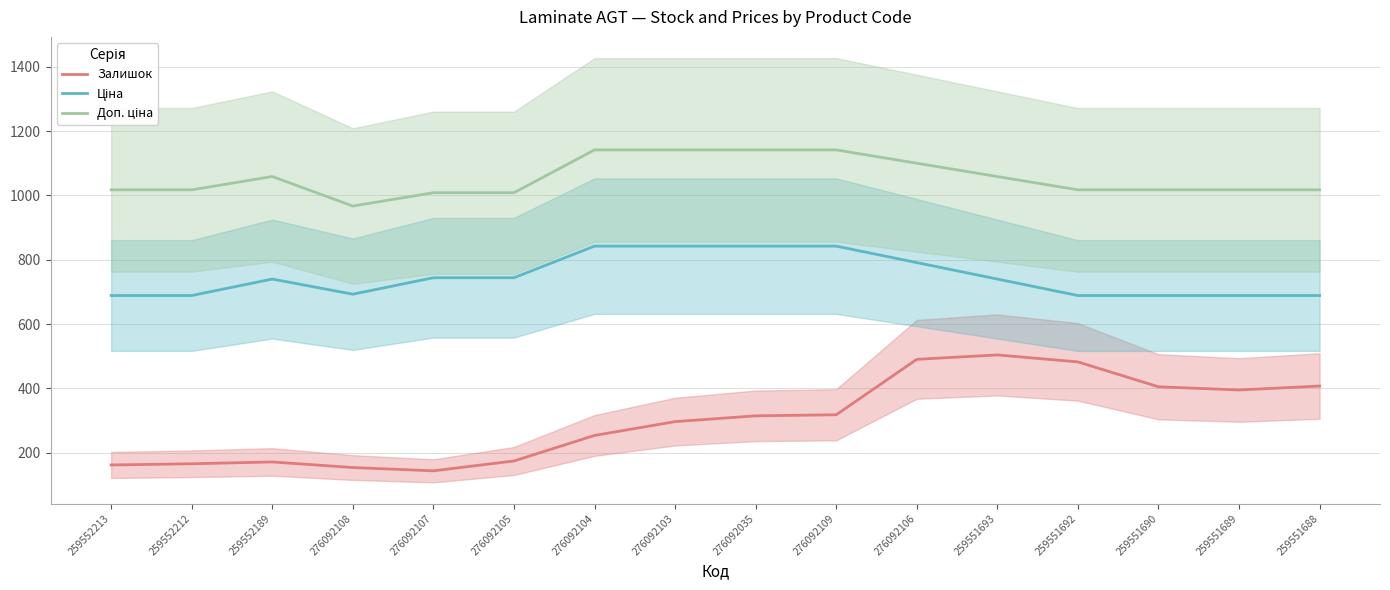

List the series in order of their peak value, highest first.

Доп. ціна, Ціна, Залишок